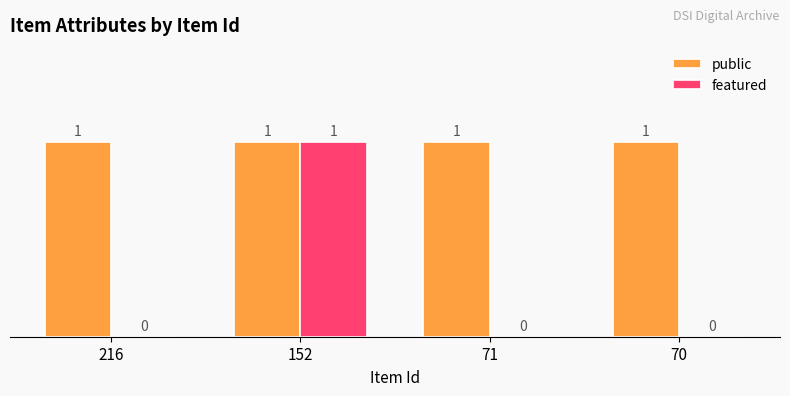

The value of public at 216 is 2. True or false?

False